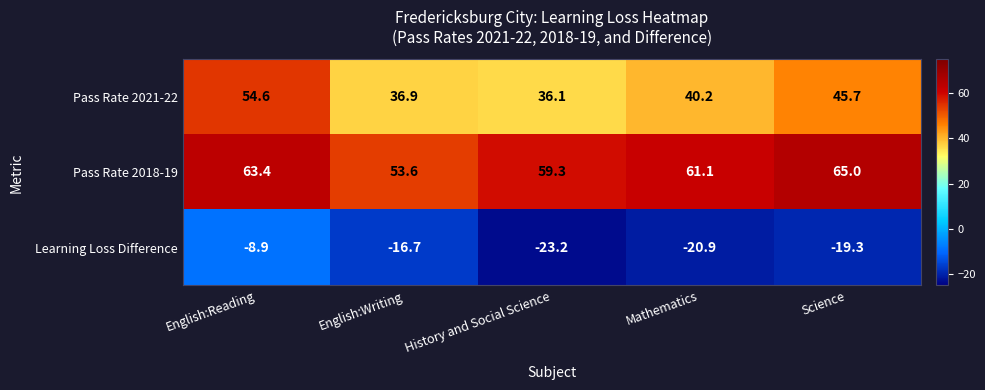

Which series has the widest spread of values?

Pass Rate 2021-22